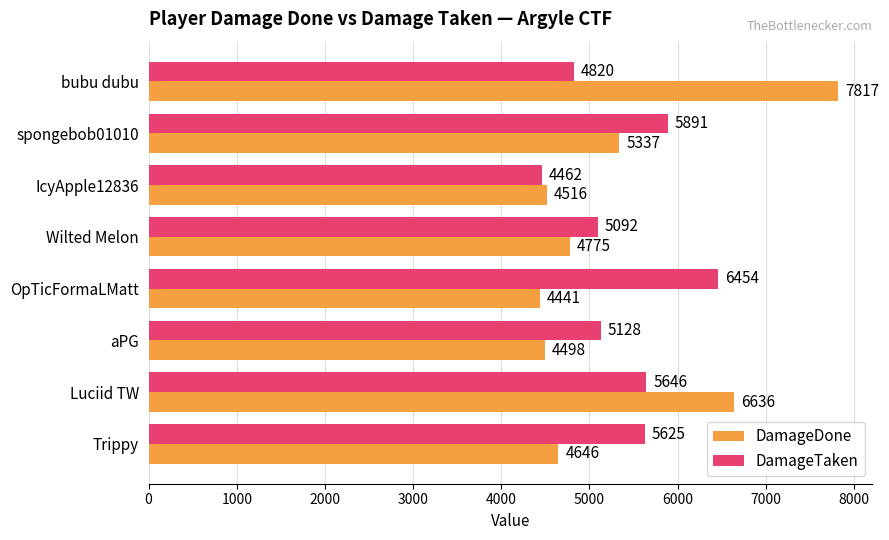

What is the difference between the maximum and minimum values in the DamageDone series?

3376